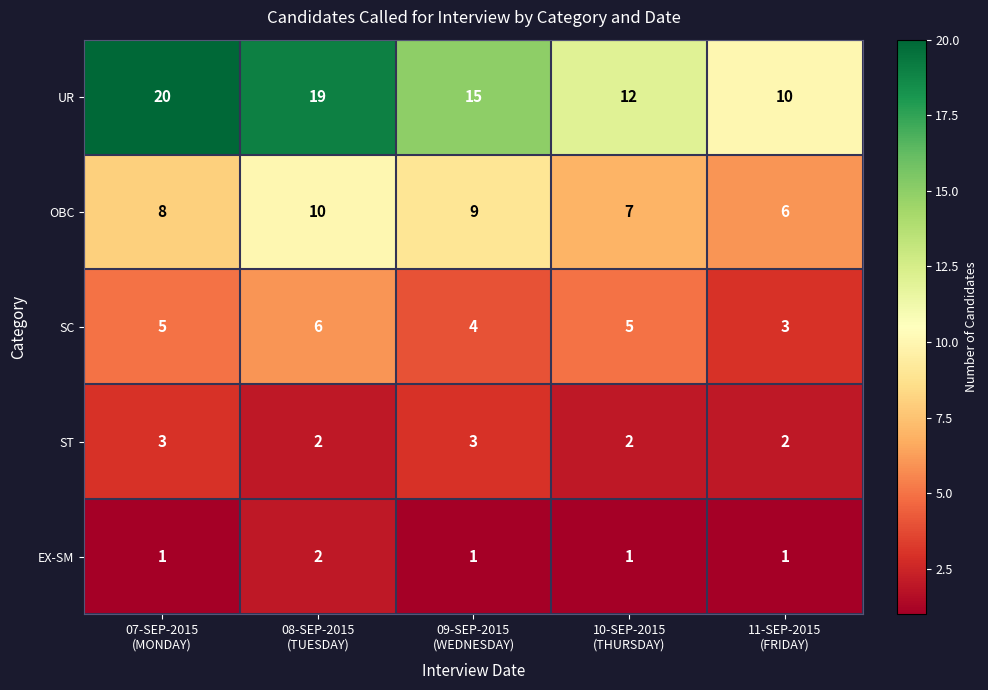

List the series in order of their peak value, lowest first.

EX-SM, ST, SC, OBC, UR